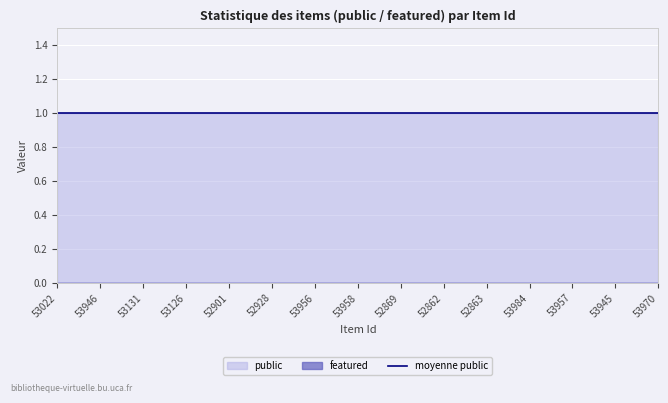

True or false: public has more than 1 points higher than both neighbors.

False